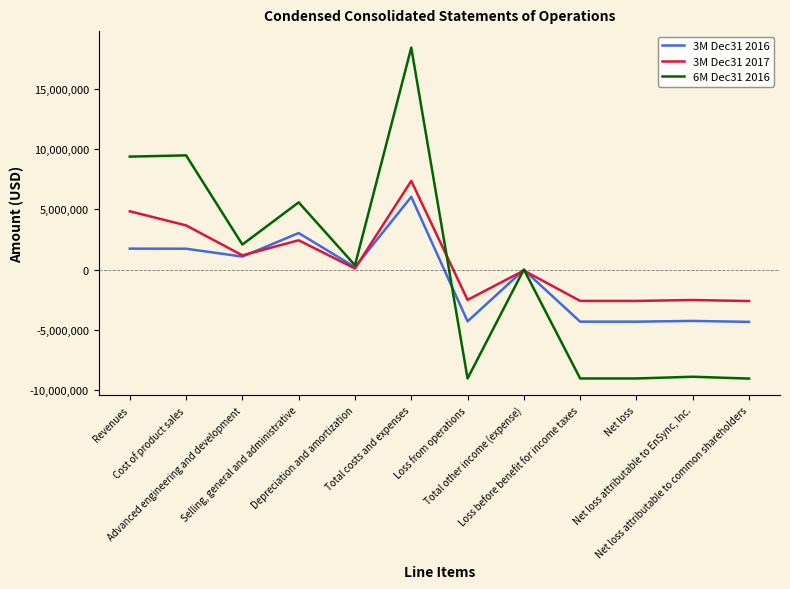

Does the chart have visible grid lines?

No